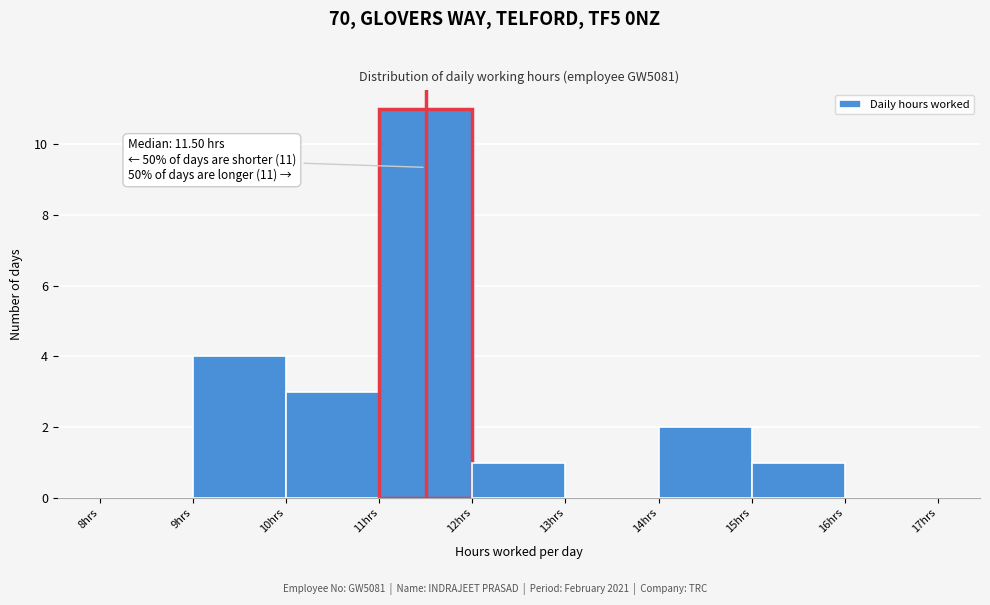

Over which range of the x-axis is the bar tallest?

11 to 12